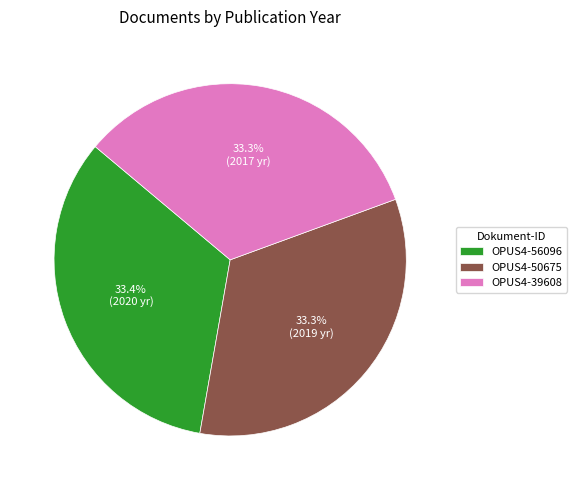

To the nearest percent, what is the combined percentage of OPUS4-39608 and OPUS4-50675?

67%